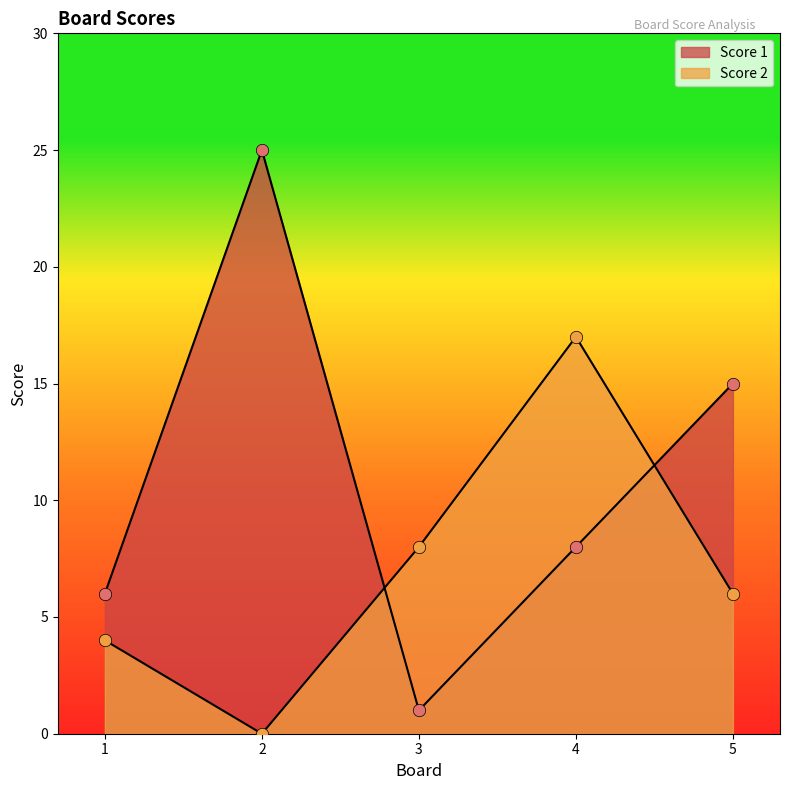

At how many categories does at least one series exceed 15?

2